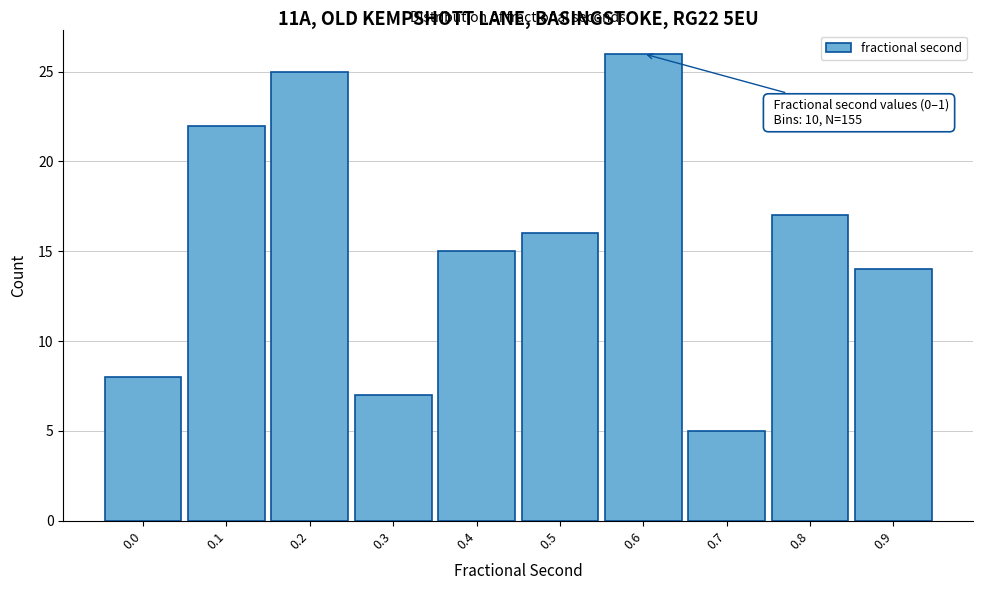

Reading left to right, extract all data points from this chart.

8	22	25	7	15	16	26	5	17	14